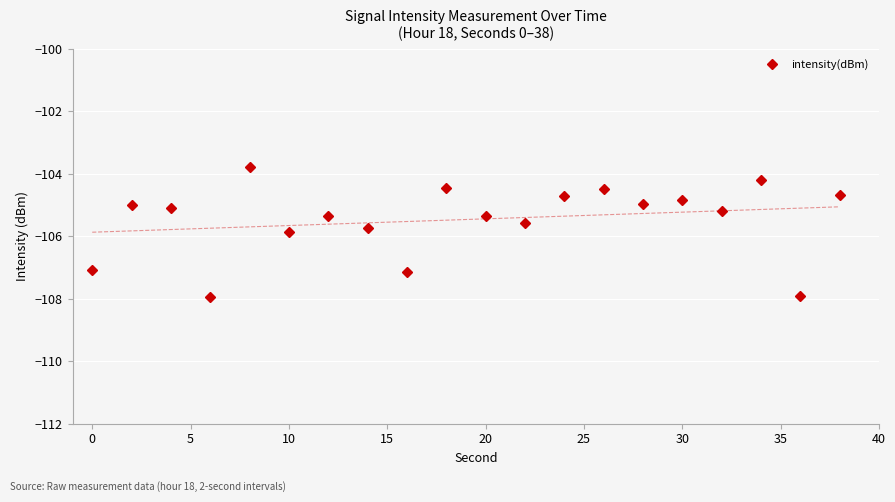

What is the difference between the maximum and minimum values?

4.2